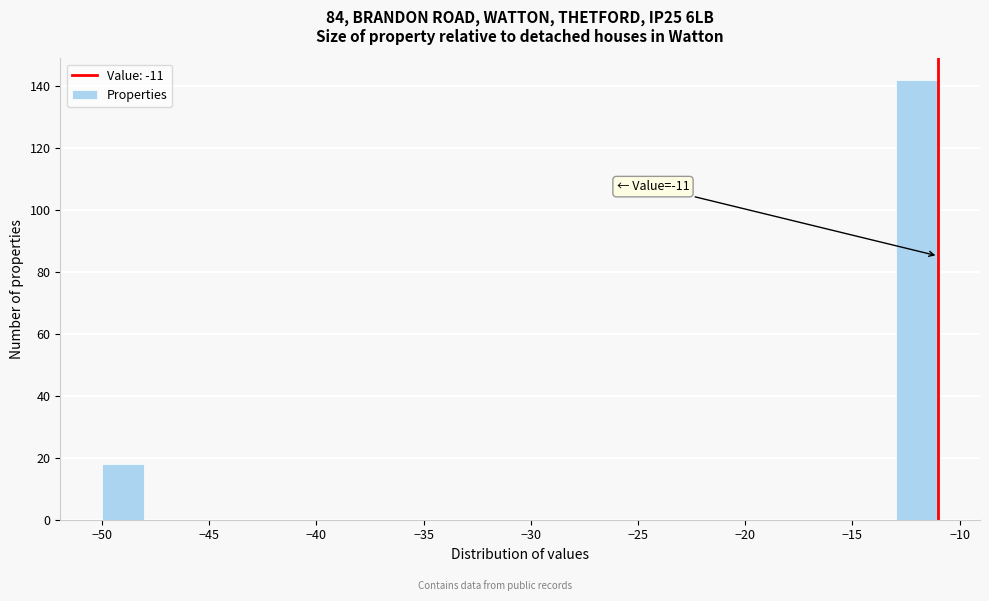

Around what value on the x-axis is the tallest bar? Give the approximate position of its centre, as read against the axis.

-12.0